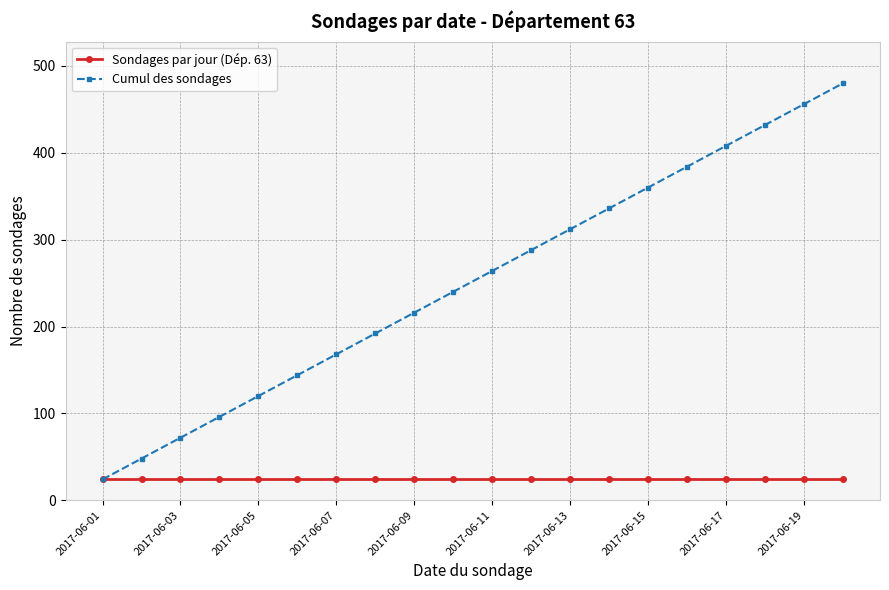

Which series has the largest total across all categories?

Cumul des sondages